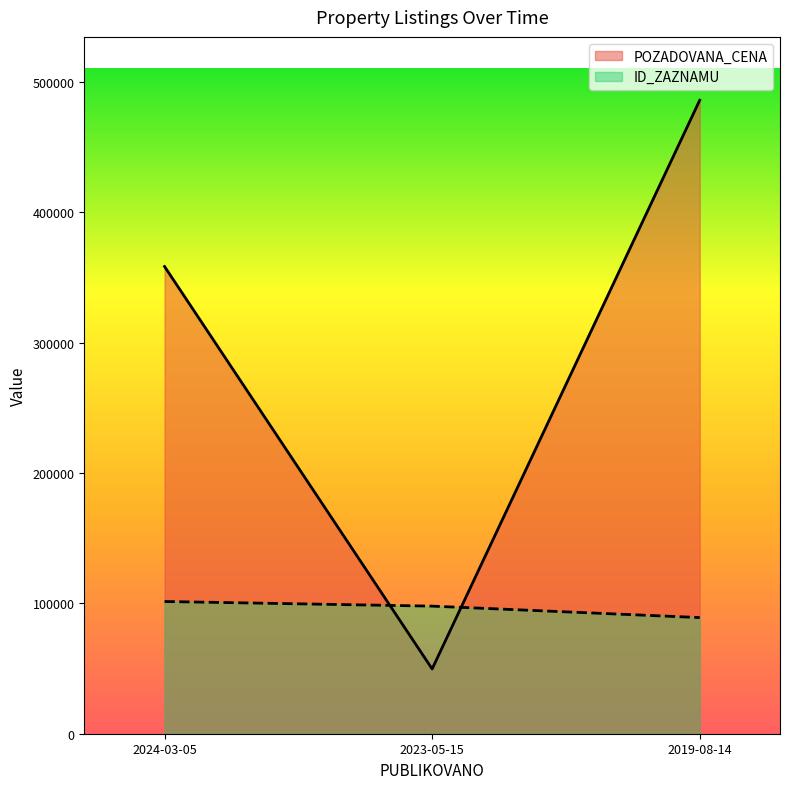

At which label does POZADOVANA_CENA reach its peak?

2019-08-14